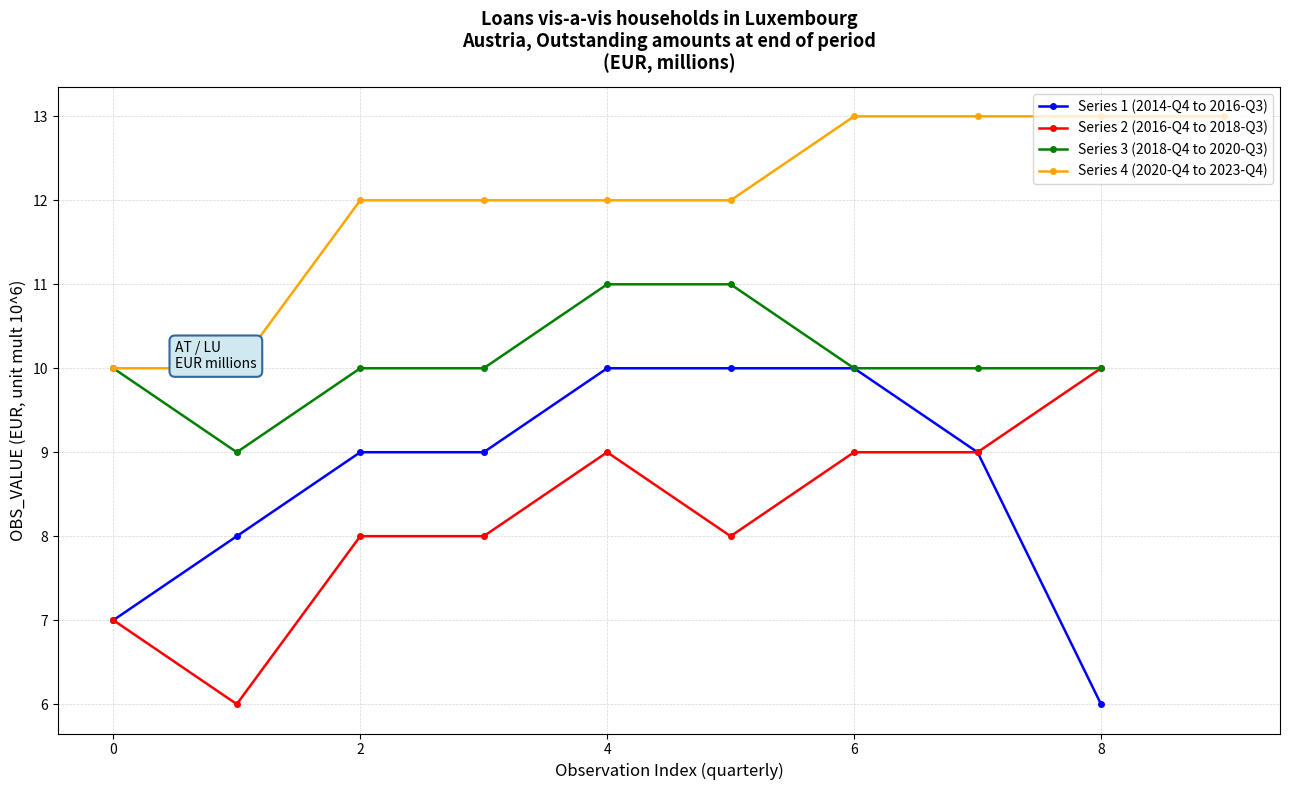

The Series 3 (2018-Q4 to 2020-Q3) series shows 10 at 8. True or false?

True